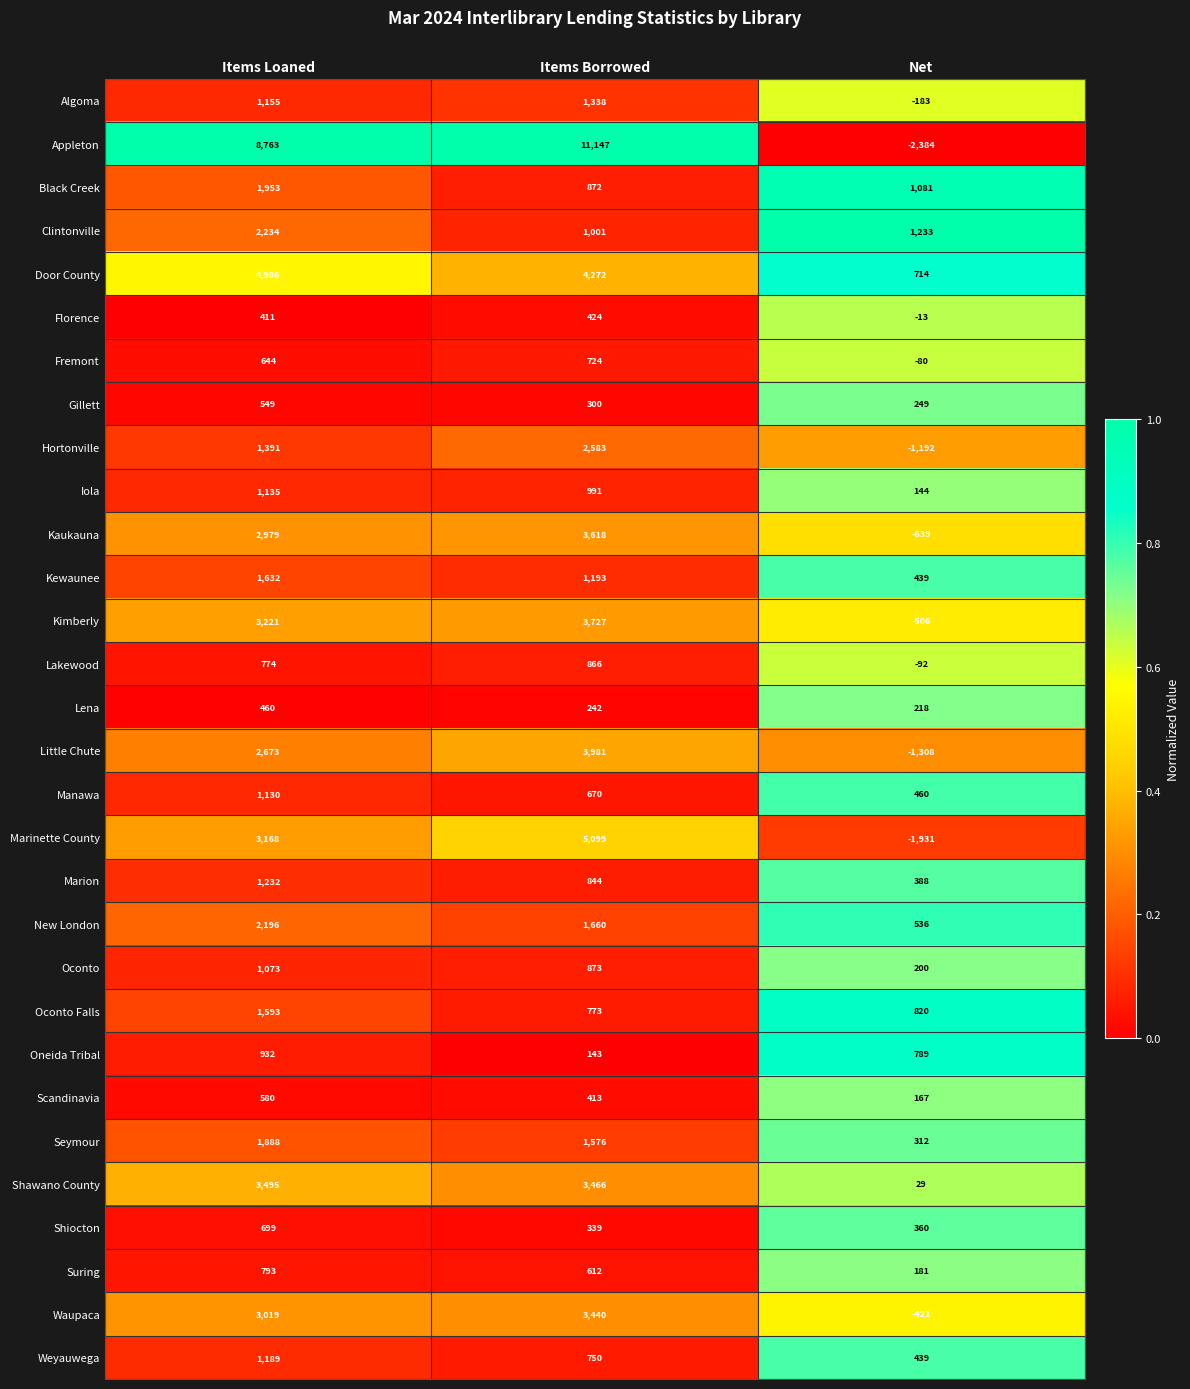

The Marion series shows 844 at Items Borrowed. True or false?

True